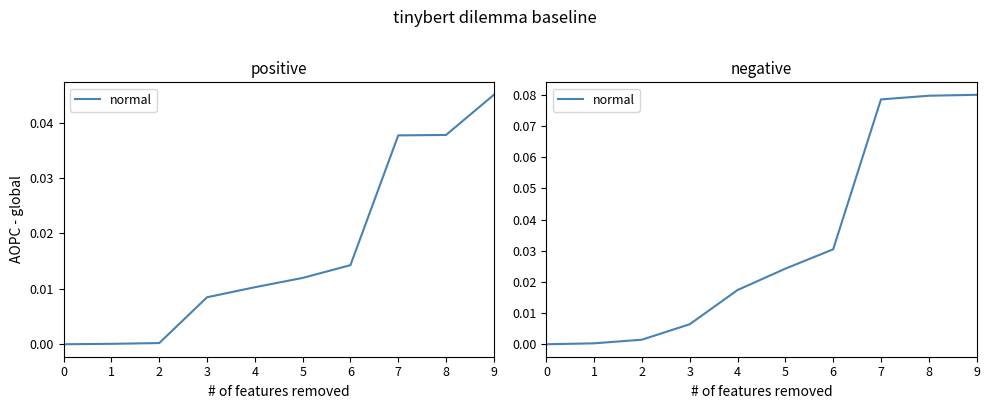

Reading right to left, what are all the values shown in this chart?

9=0.1	8=0.1	7=0.1	6=0.0	5=0.0	4=0.0	3=0.0	2=0.0	1=0.0	0=0.0